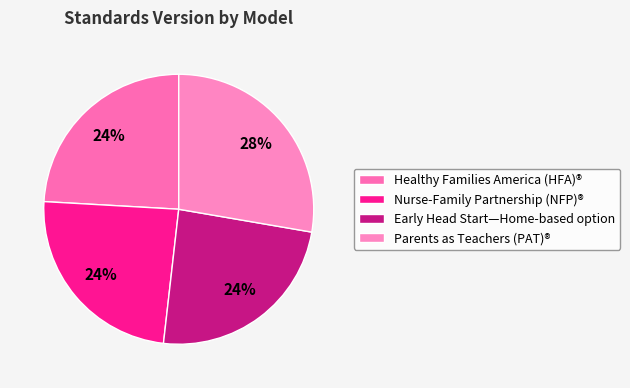

What is the smallest slice in the pie chart?

Healthy Families America (HFA)®